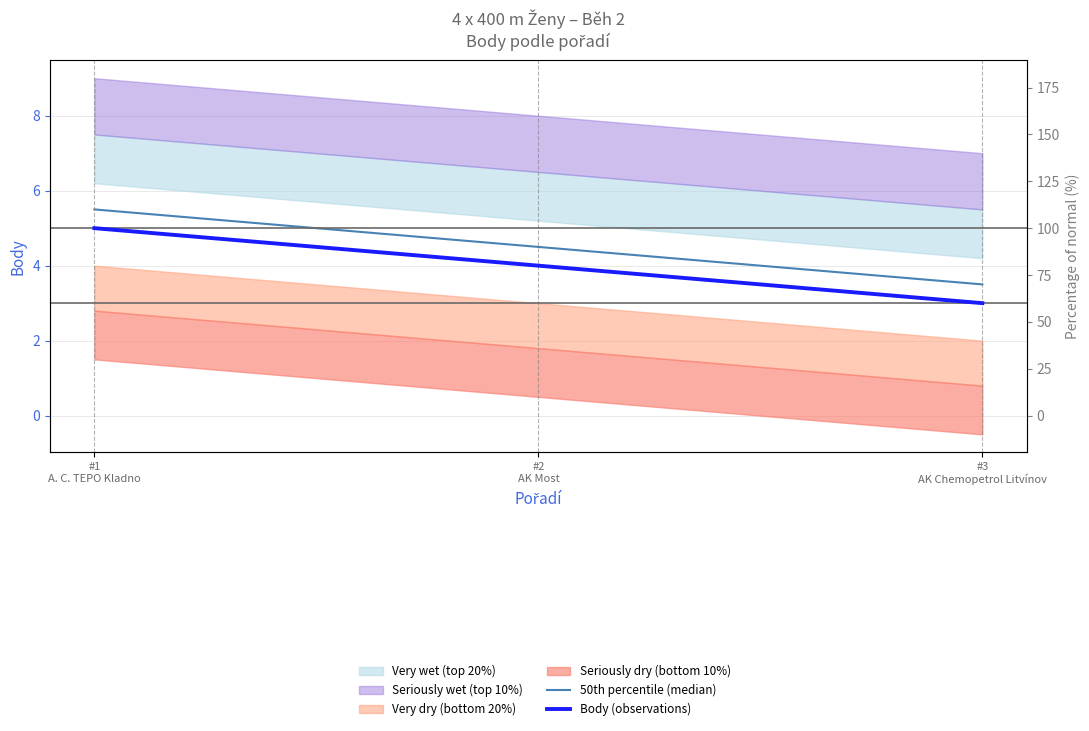

What is the average value of the Body (observations) series?

4.0